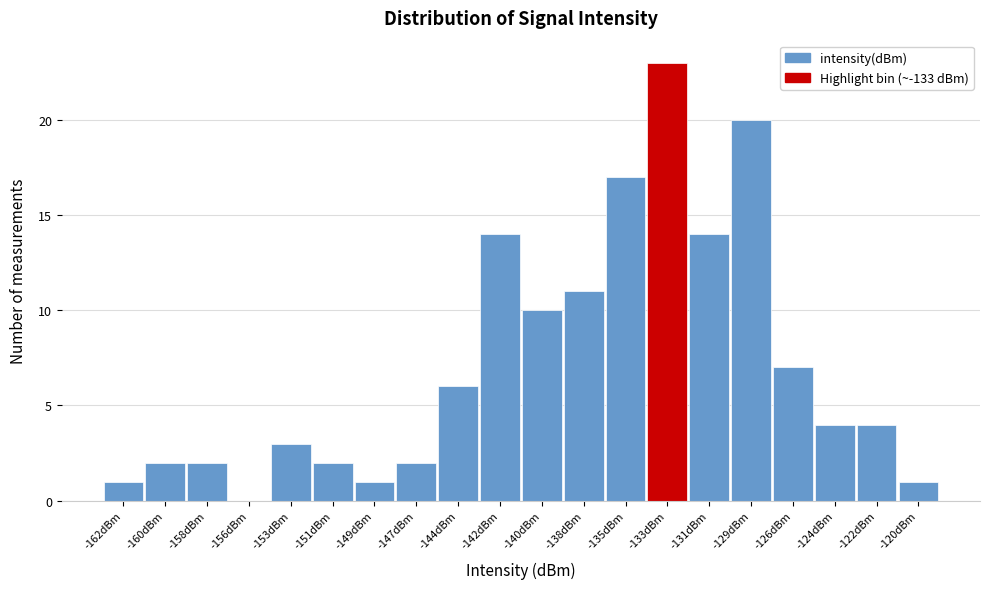

Reading left to right, transcribe all the data shown in this chart.

-162dBm=1	-160dBm=2	-158dBm=2	-156dBm=0	-153dBm=3	-151dBm=2	-149dBm=1	-147dBm=2	-144dBm=6	-142dBm=14	-140dBm=10	-138dBm=11	-135dBm=17	-133dBm=23	-131dBm=14	-129dBm=20	-126dBm=7	-124dBm=4	-122dBm=4	-120dBm=1